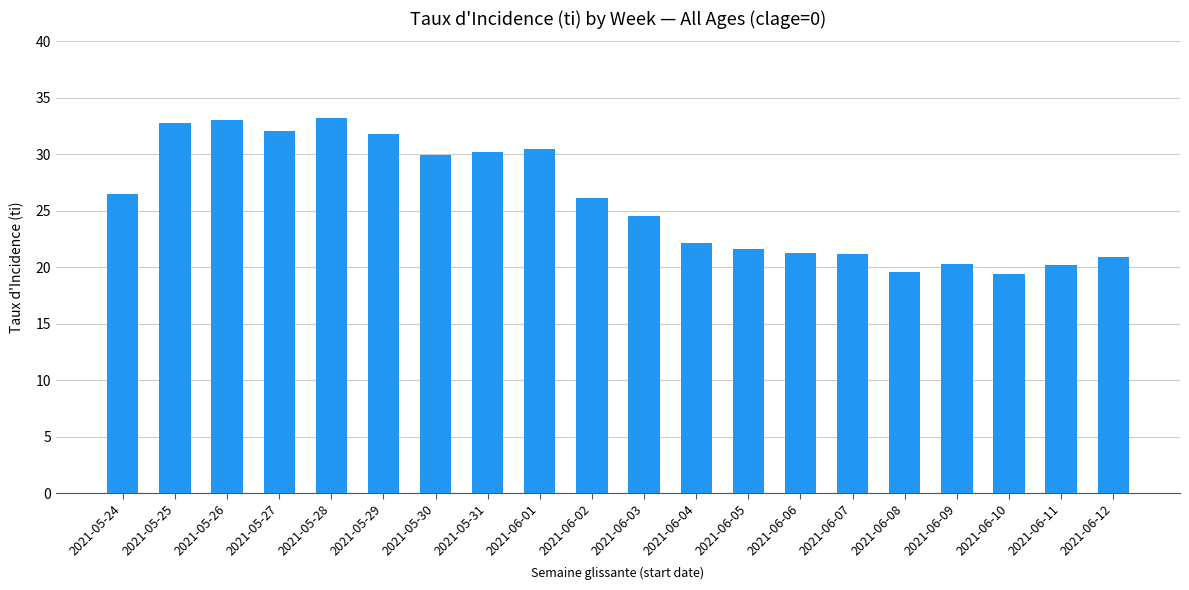

What is the label of the 18th bar from the left?

2021-06-10